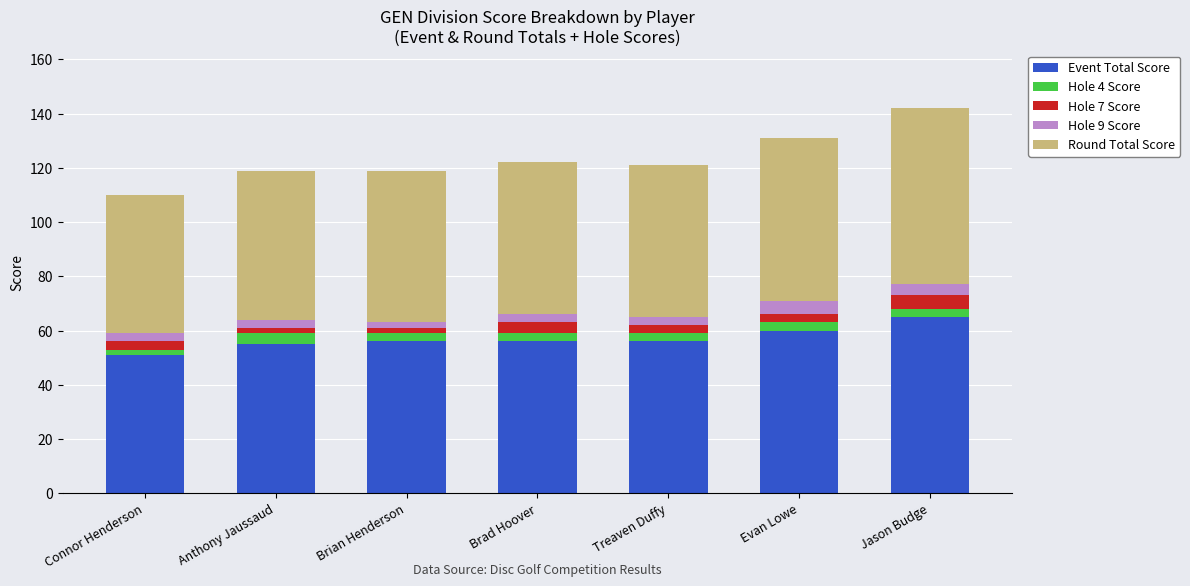

True or false: Event Total Score has a value of 56 at Brad Hoover.

True